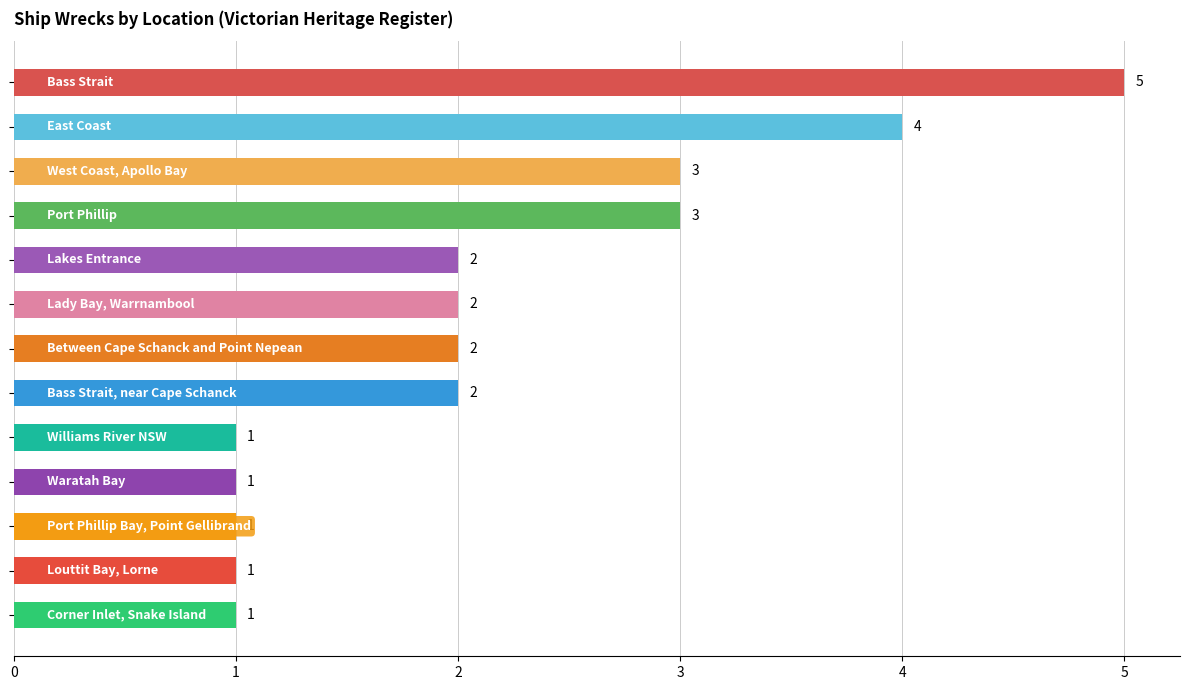

What is the minimum value shown in the chart?

1